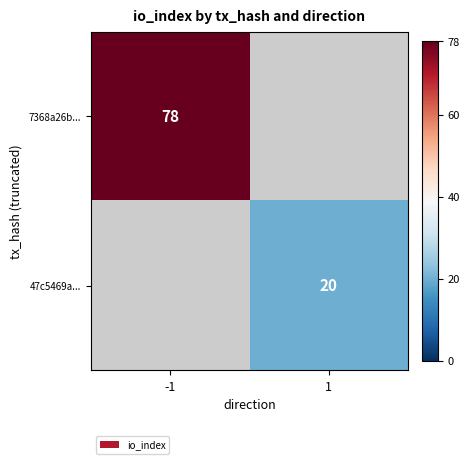

Count the number of categories in the chart.

2